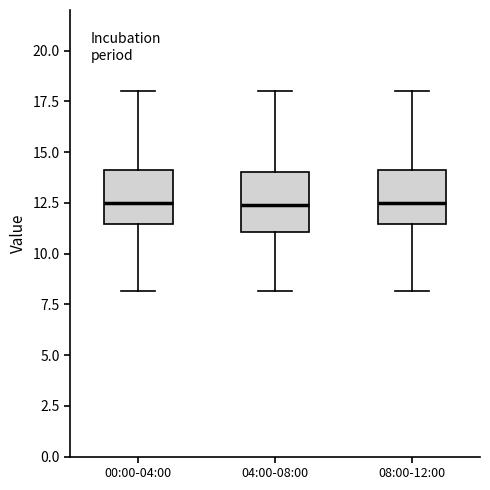

Reading left to right, transcribe this box plot: for each box, give where its median line is, the range the box spans, and where its two whiskers end, as read against the y-axis. The values are not printed on the chart, so give them approximately, as read against the axis.

00:00-04:00: median 12.5, box 11.5 to 14.0, whiskers 8.0 to 18.0
04:00-08:00: median 12.5, box 11.0 to 14.0, whiskers 8.0 to 18.0
08:00-12:00: median 12.5, box 11.5 to 14.0, whiskers 8.0 to 18.0